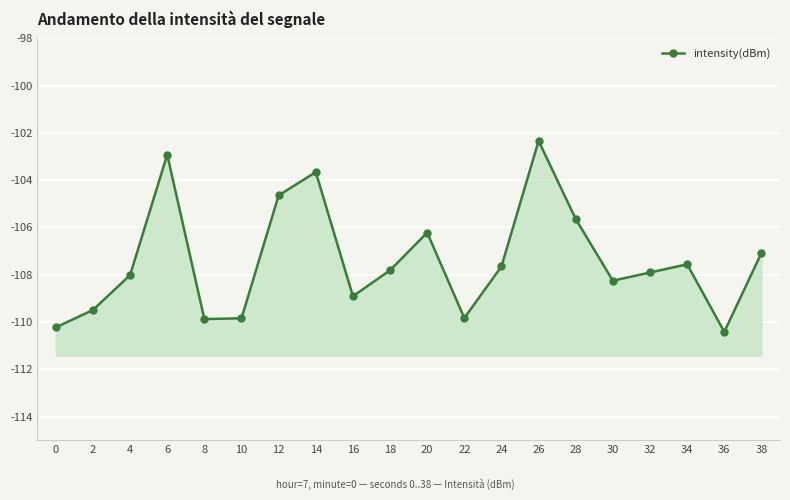

Count the number of data series in this chart.

1